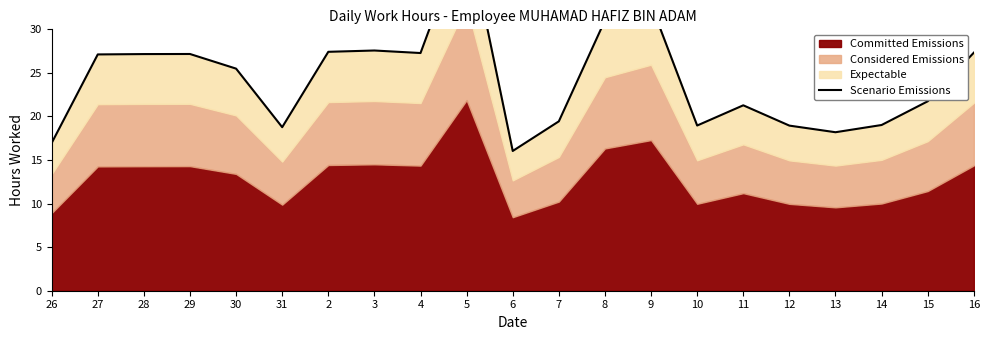

What is the approximate value at 8?

31.0